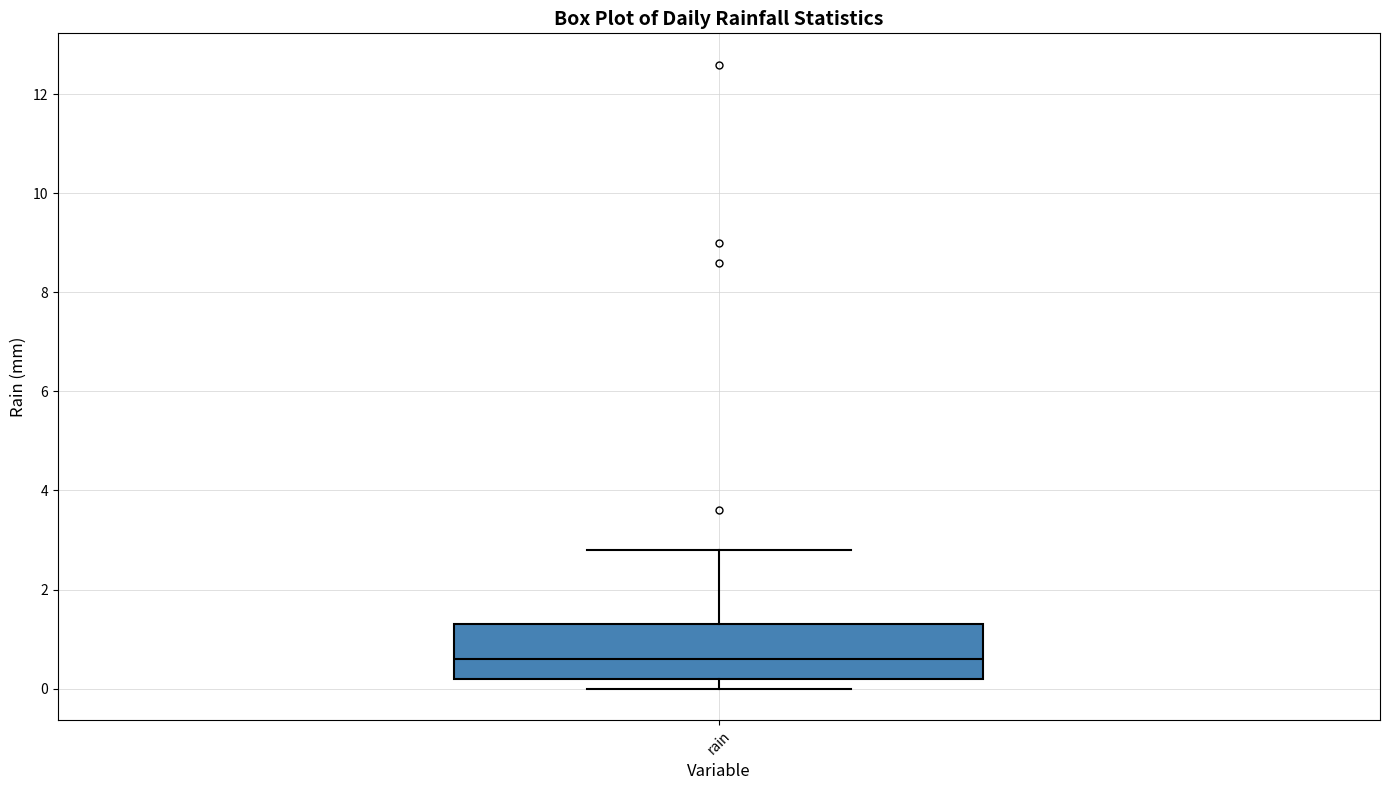

Where does the median line of the box for rain sit on the y-axis? The values are not printed on the chart, so give them approximately, as read against the axis.

0.6